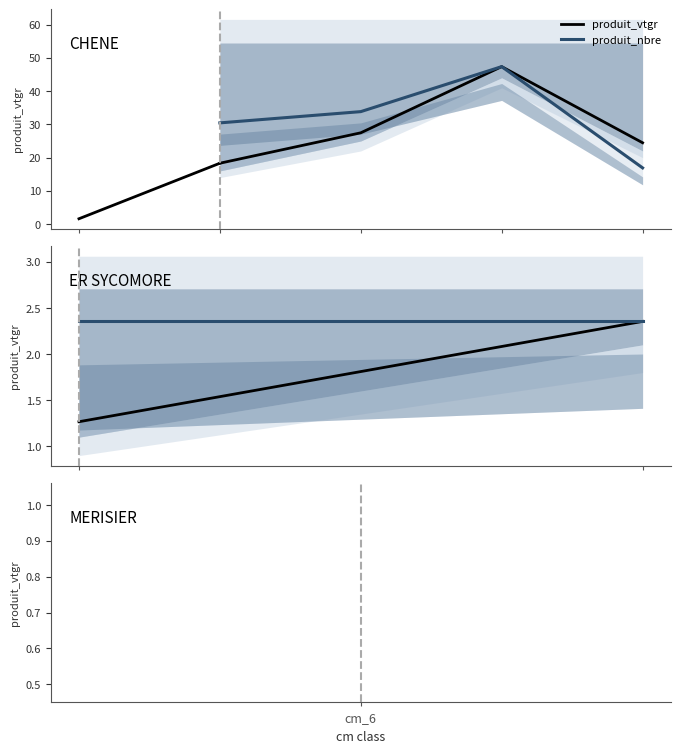

What is the minimum value shown in the chart?

1.6